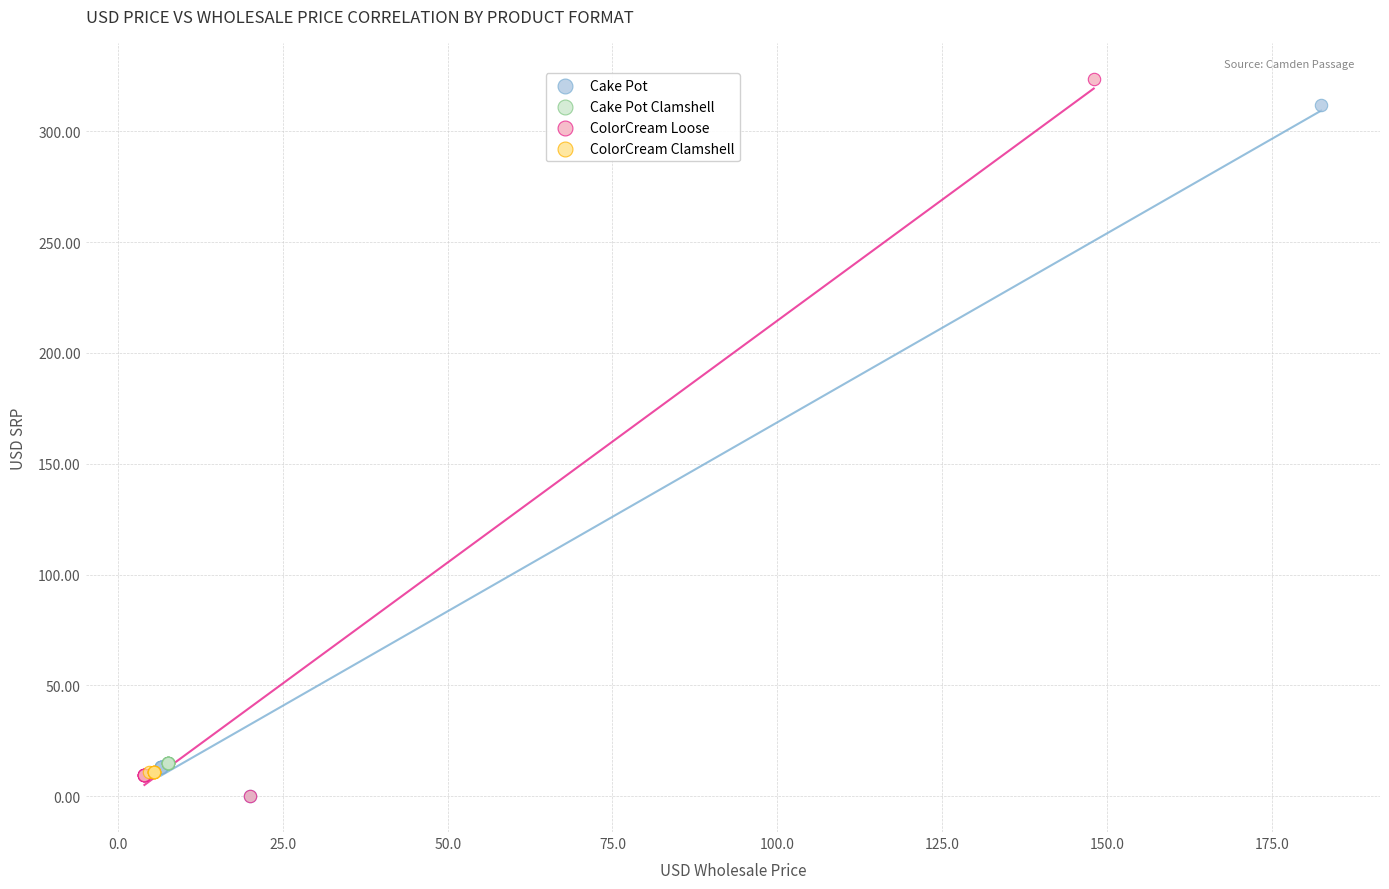

Which series contains the highest Y value?

ColorCream Loose